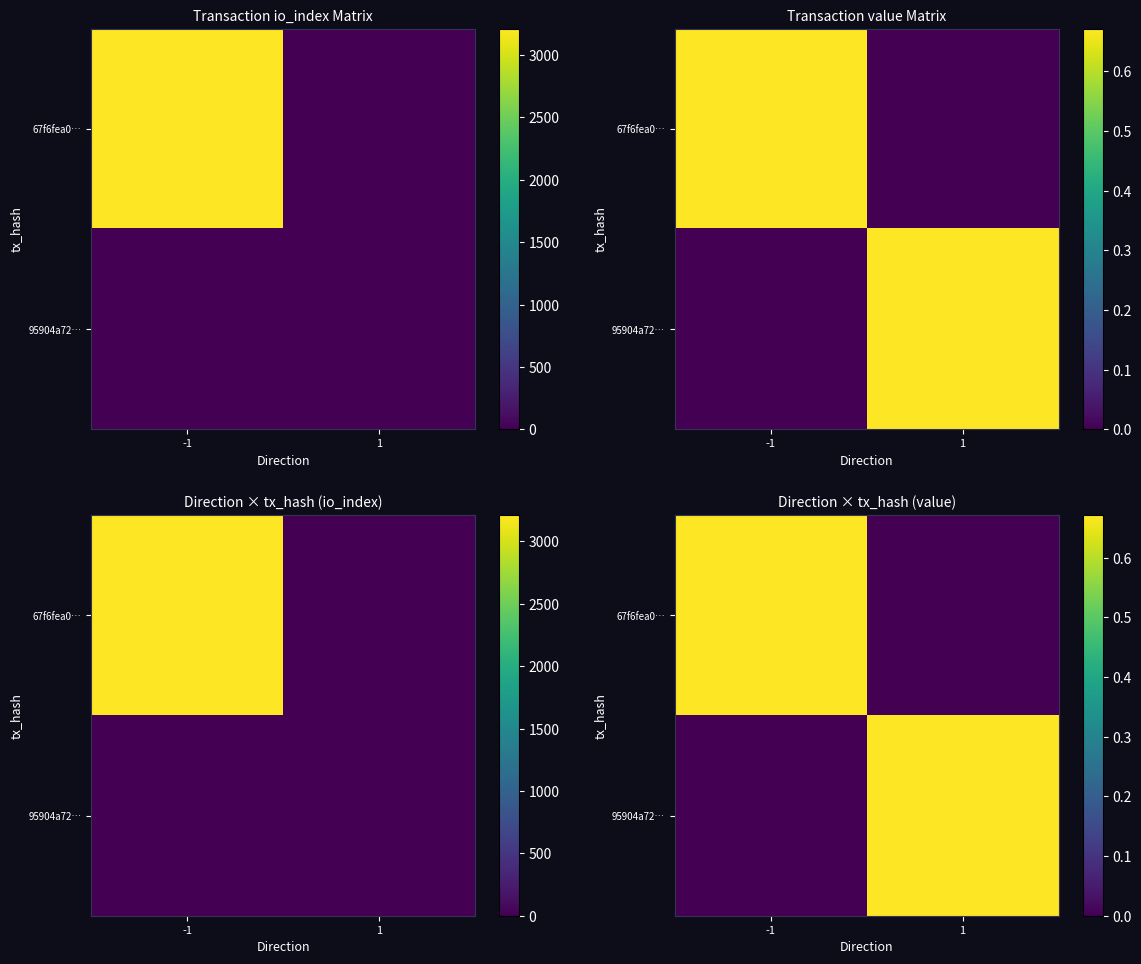

How many categories are shown in the chart?

2